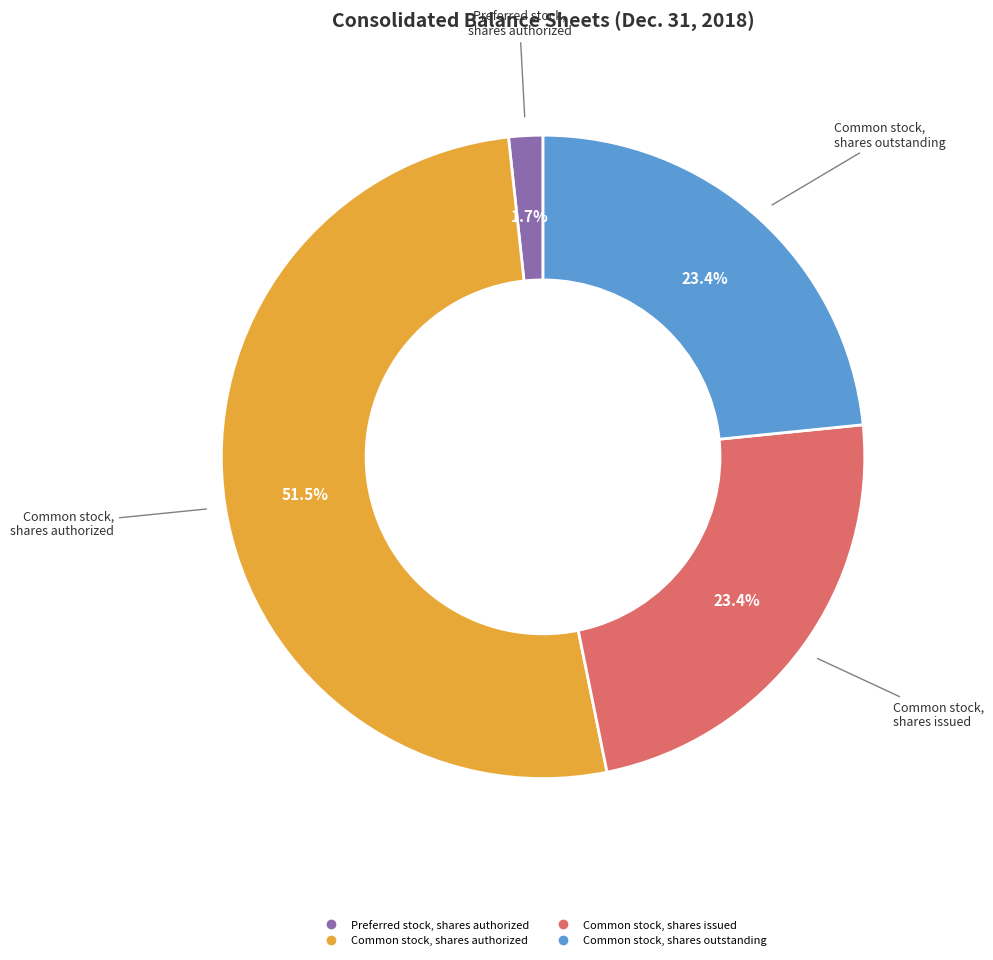

Does any single category account for the majority?

Yes